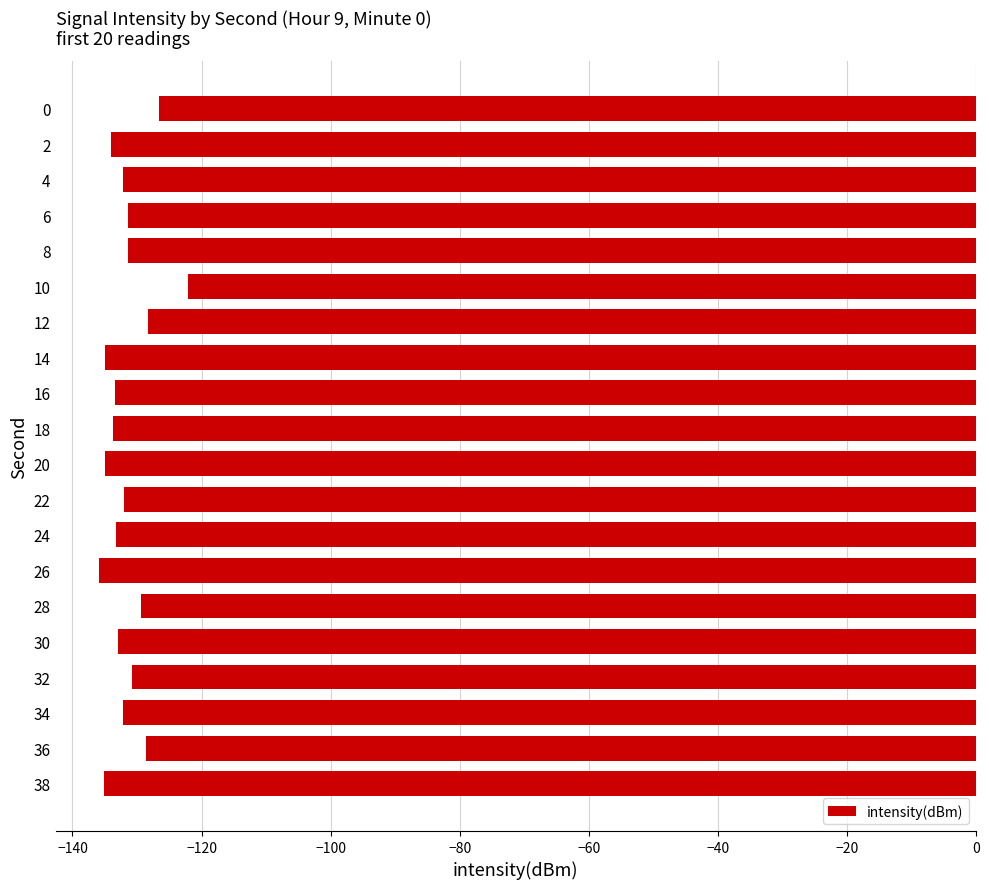

What is the maximum value shown in the chart?

-122.1